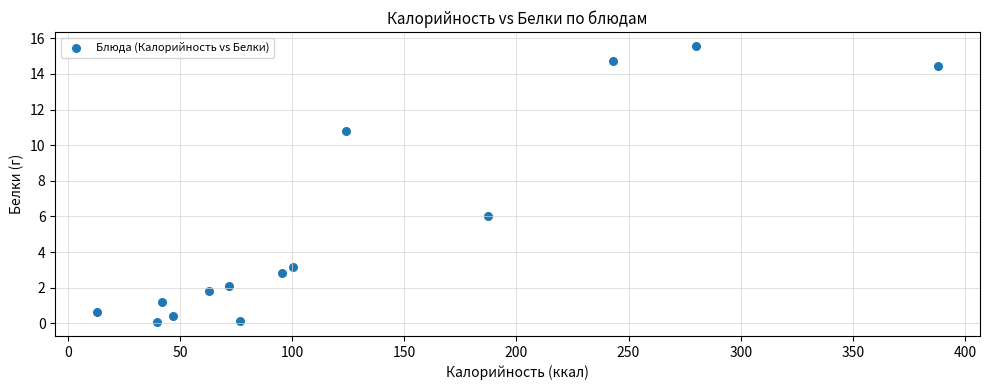

What Y value in the scatter plot is closest to 7?

6.0